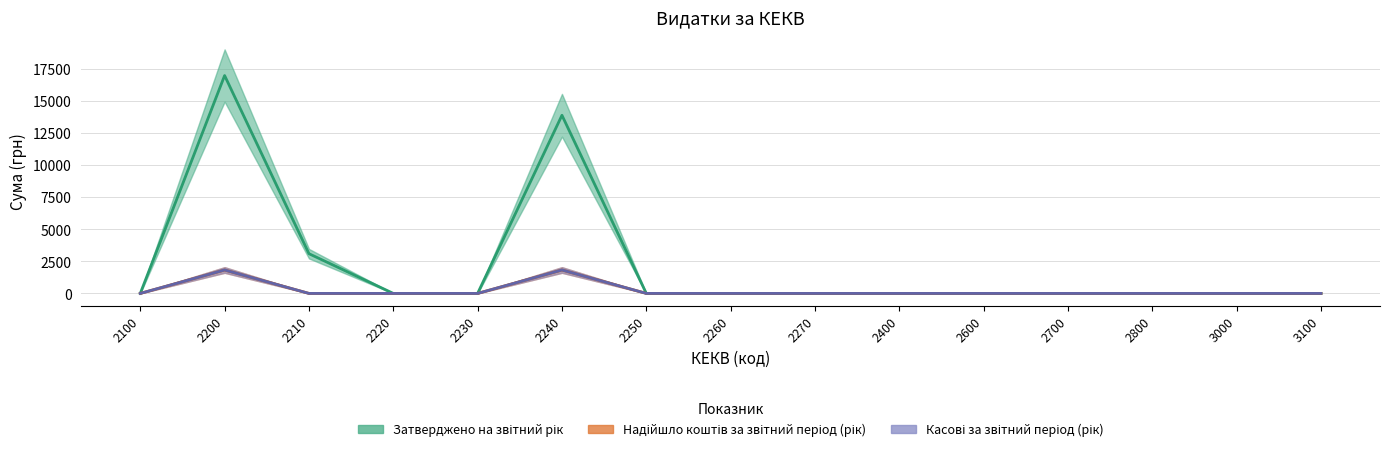

True or false: Затверджено на звітний рік and Надійшло коштів за звітний період (рік) cross at least once.

False